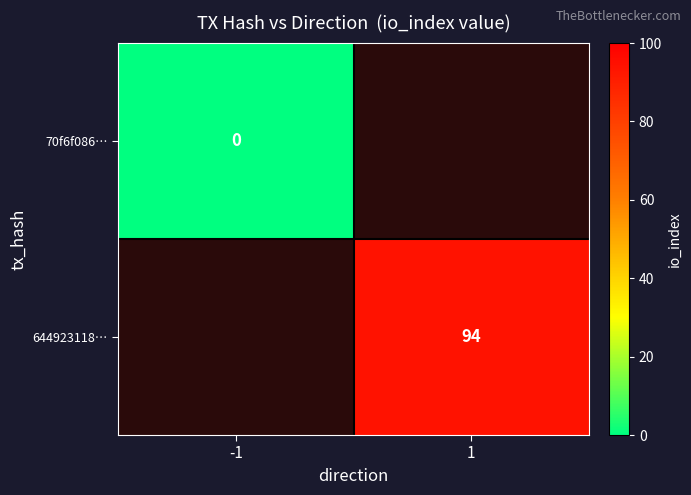

The value of 644923118… at 1 is 94. True or false?

True